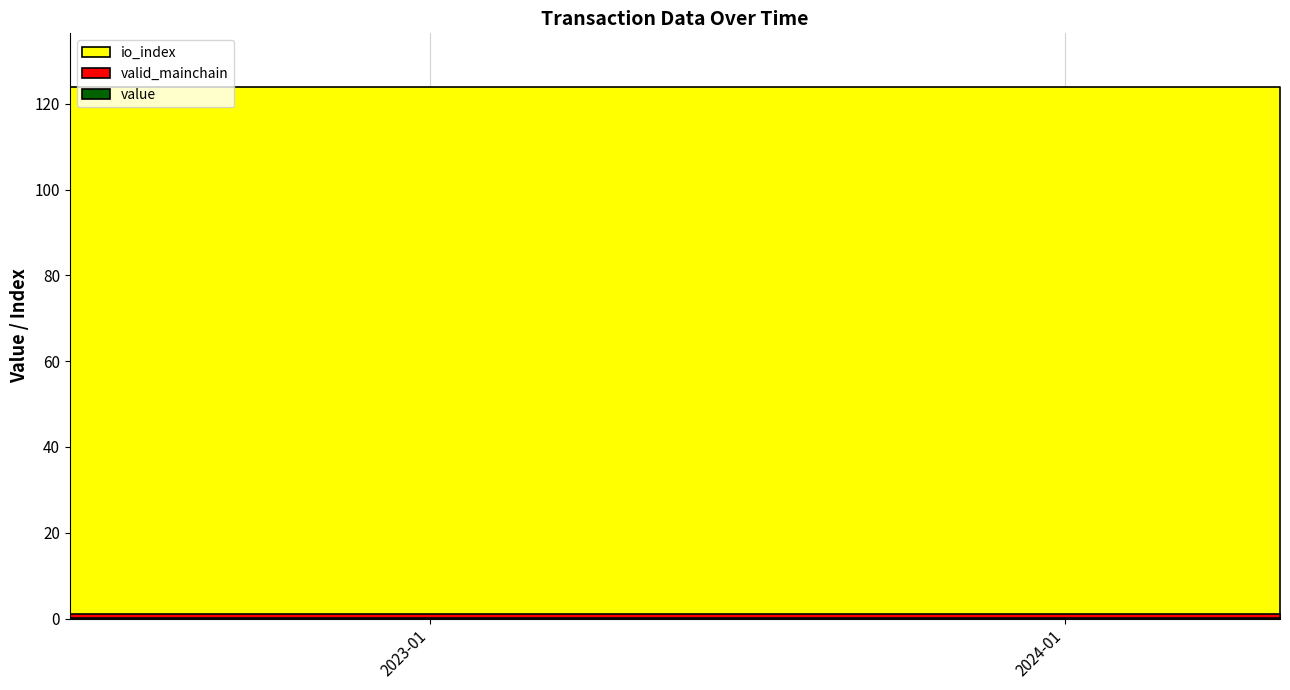

True or false: value and valid_mainchain intersect in this chart.

False